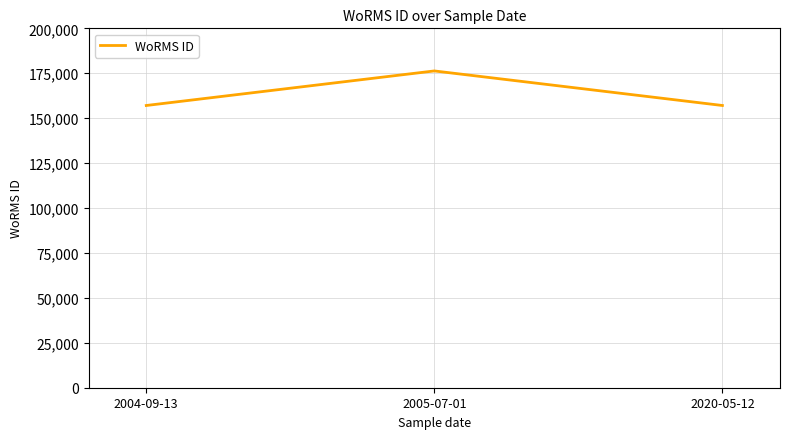

Between 2005-07-01 and 2004-09-13, which is larger?

2005-07-01